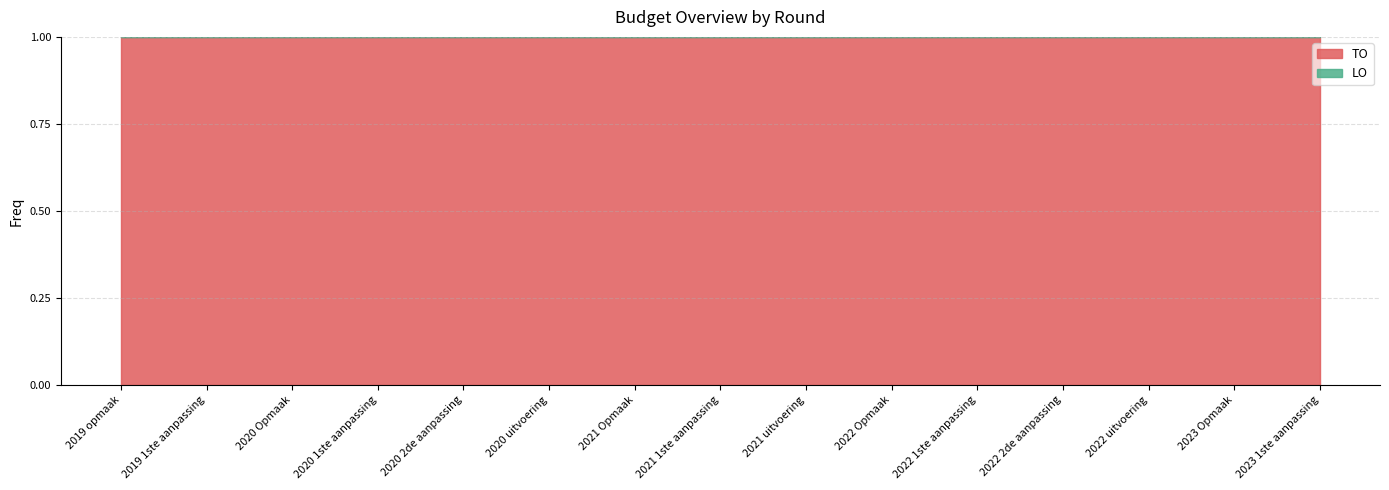

True or false: LO and TO cross at least once.

False